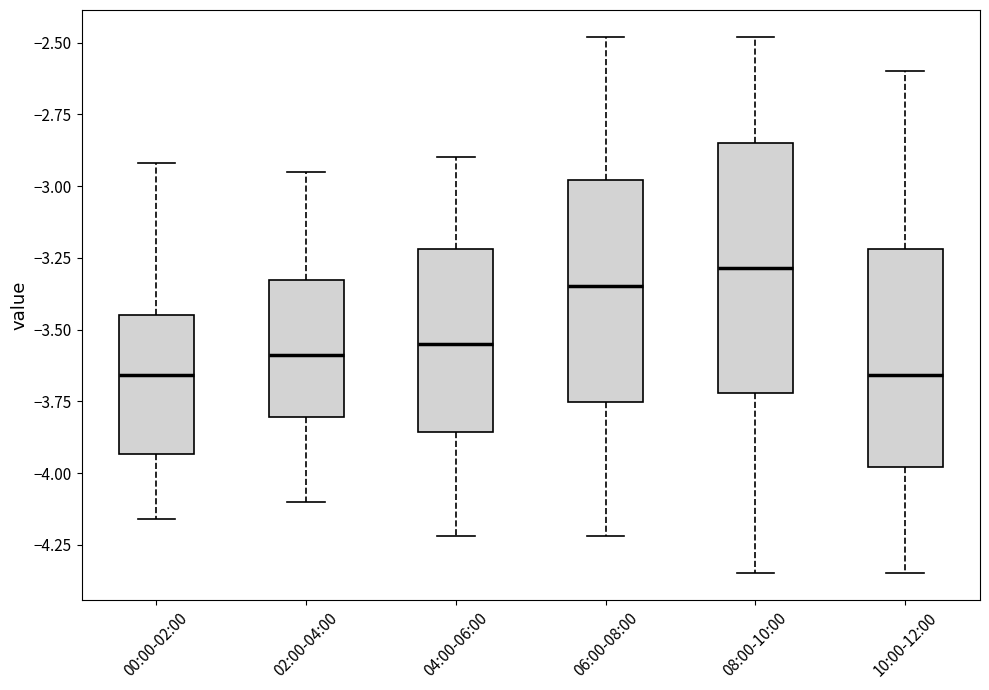

Reading left to right, transcribe this box plot: for each box, give where its median line is, the range the box spans, and where its two whiskers end, as read against the y-axis. The values are not printed on the chart, so give them approximately, as read against the axis.

00:00-02:00: median -3.65, box -3.95 to -3.45, whiskers -4.15 to -2.90
02:00-04:00: median -3.60, box -3.80 to -3.35, whiskers -4.10 to -2.95
04:00-06:00: median -3.55, box -3.85 to -3.20, whiskers -4.20 to -2.90
06:00-08:00: median -3.35, box -3.75 to -3.00, whiskers -4.20 to -2.50
08:00-10:00: median -3.30, box -3.70 to -2.85, whiskers -4.35 to -2.50
10:00-12:00: median -3.65, box -4.00 to -3.20, whiskers -4.35 to -2.60